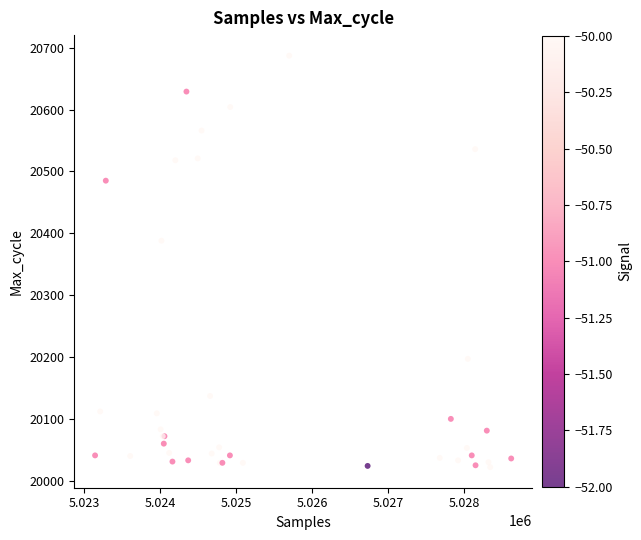

What Y value in the scatter plot is closest to 20354?

20388